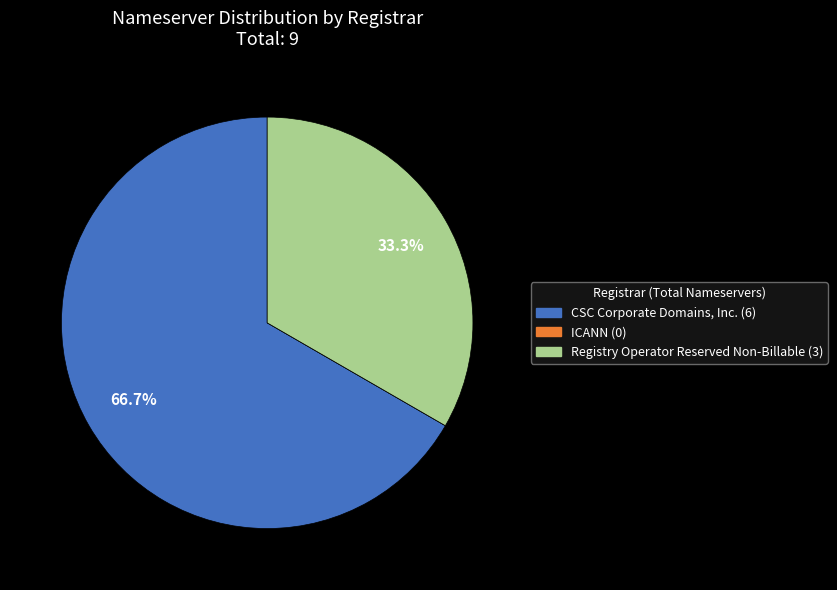

Which slice is the largest?

CSC Corporate Domains, Inc.